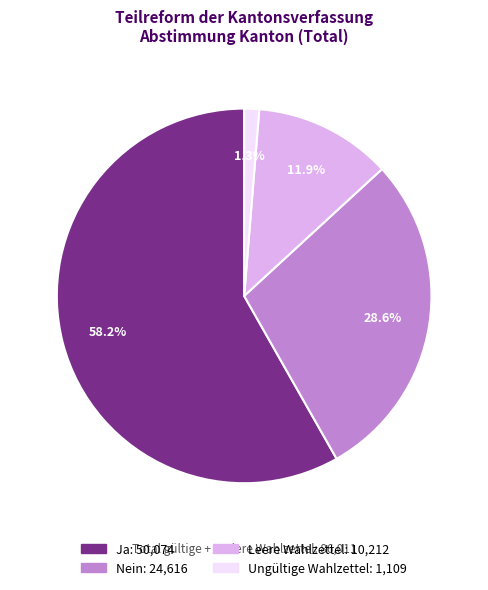

To the nearest percent, what is the combined percentage of Ungültige Wahlzettel and Ja?

60%